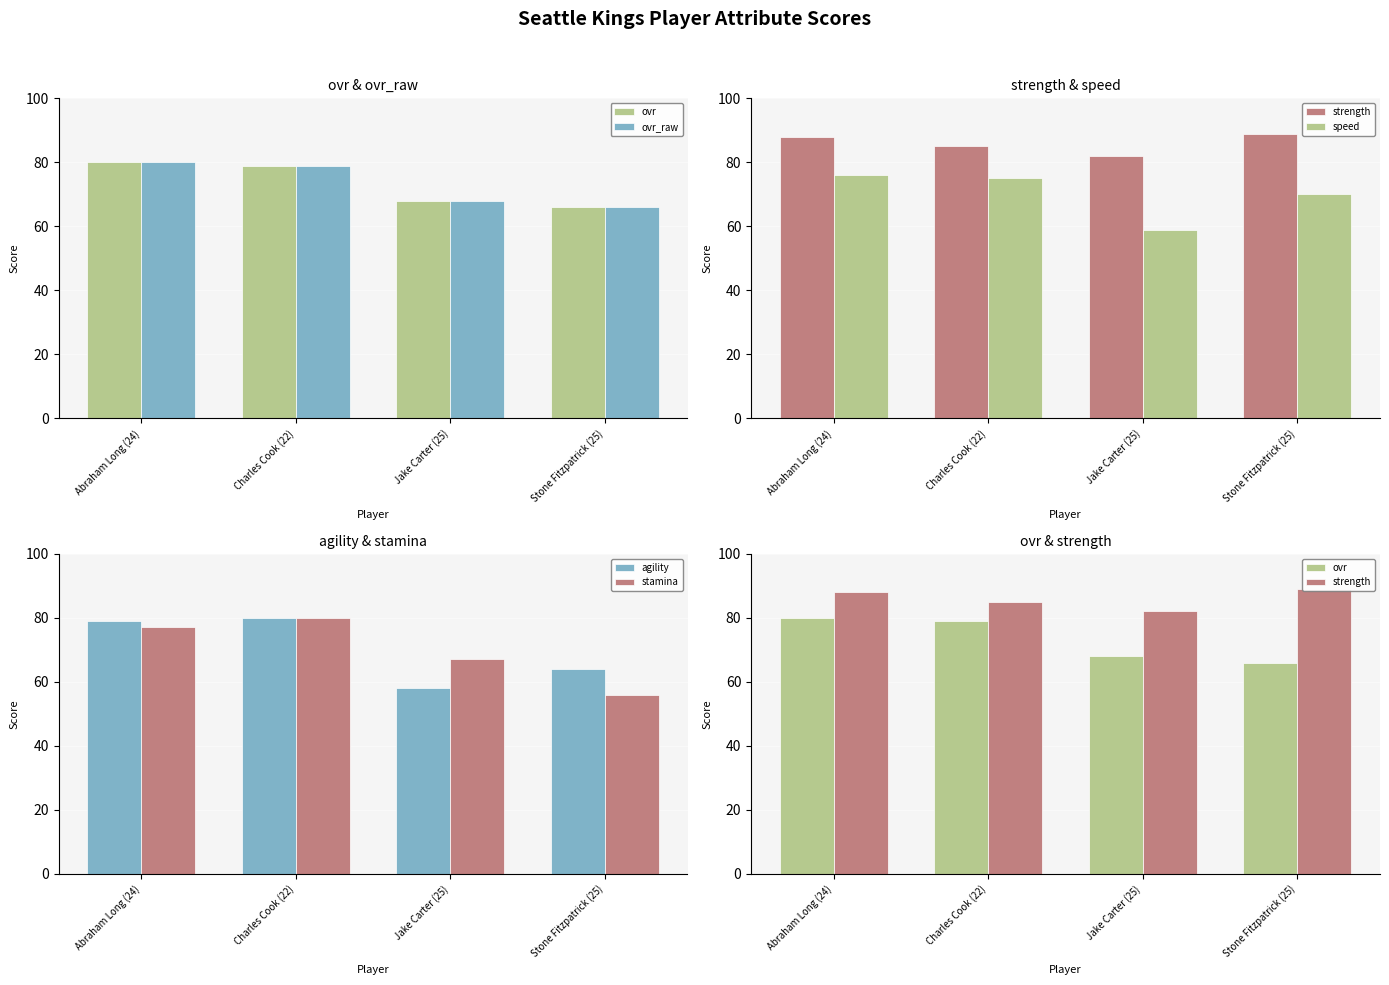

Which has a higher value, Charles Cook (22) or Jake Carter (25)?

Charles Cook (22)